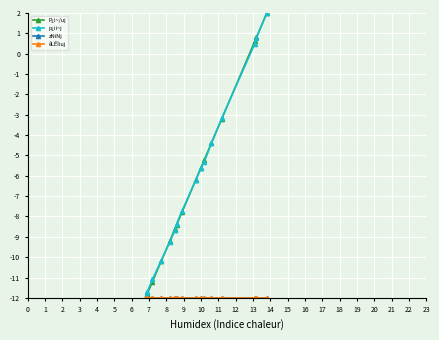

The value of zNiNj at 14 is -12.0. True or false?

True